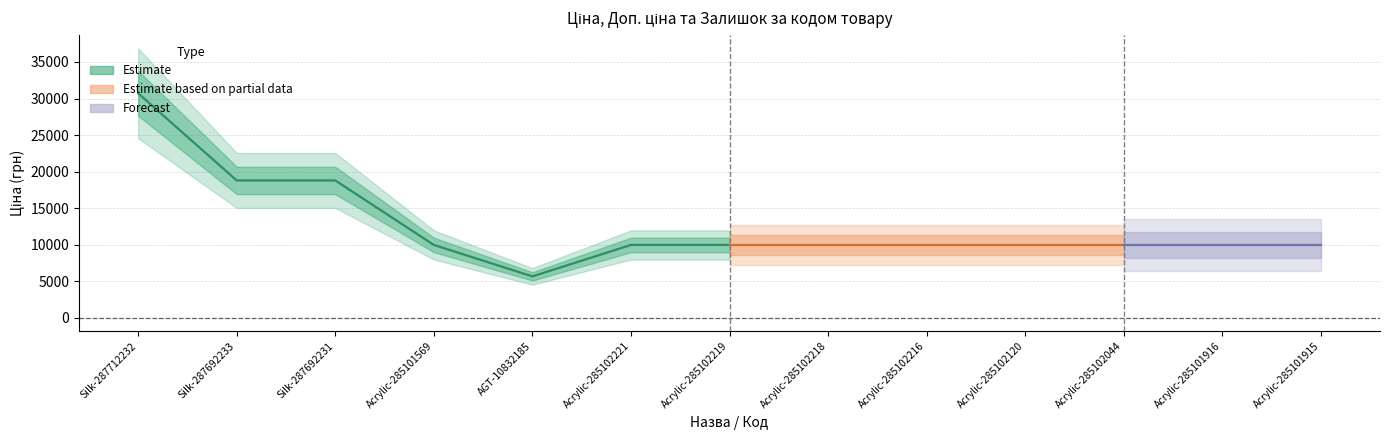

At which category is the sum across all series the highest?

Silk-287712232